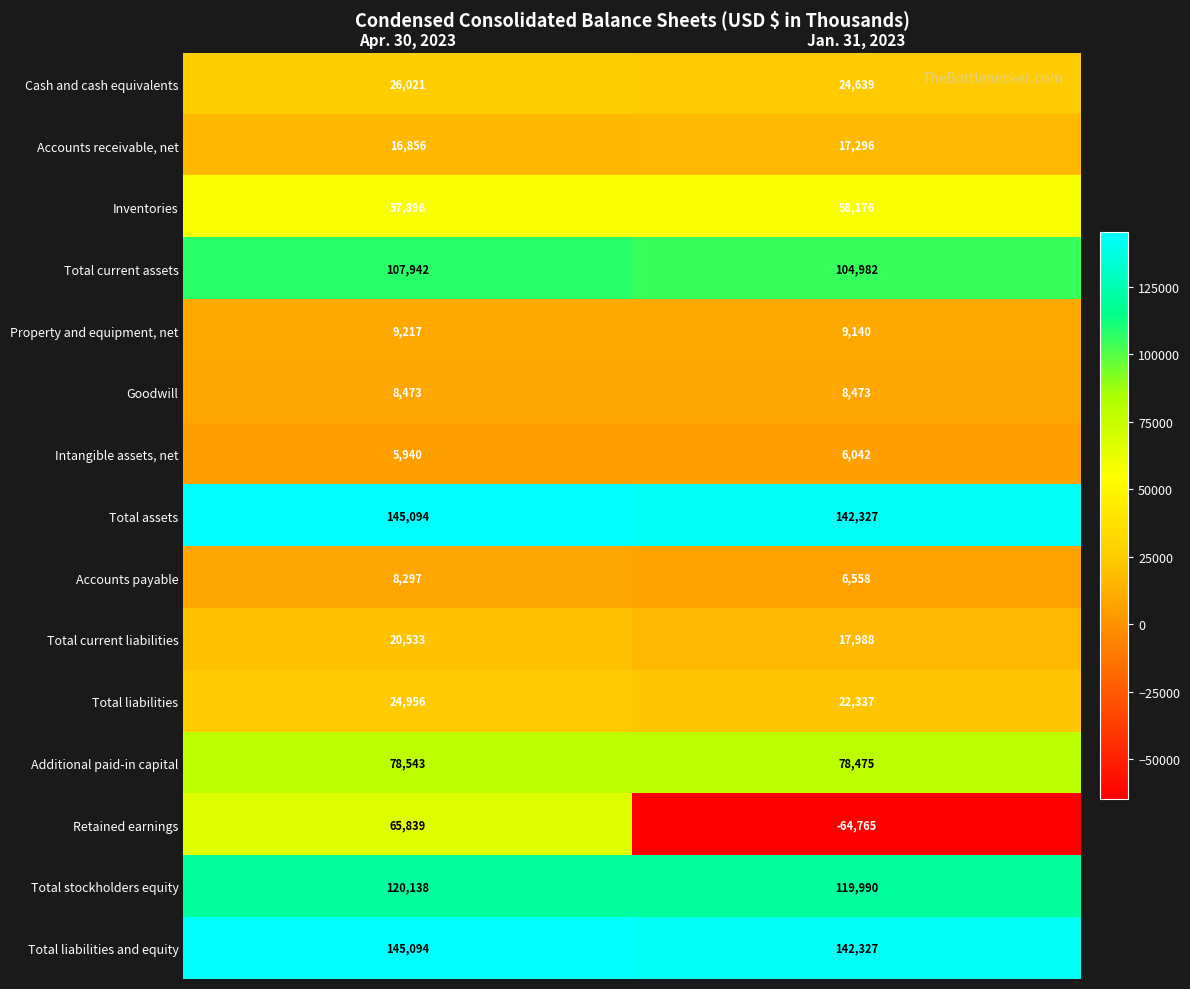

Which series has the largest range (max minus min)?

Retained earnings